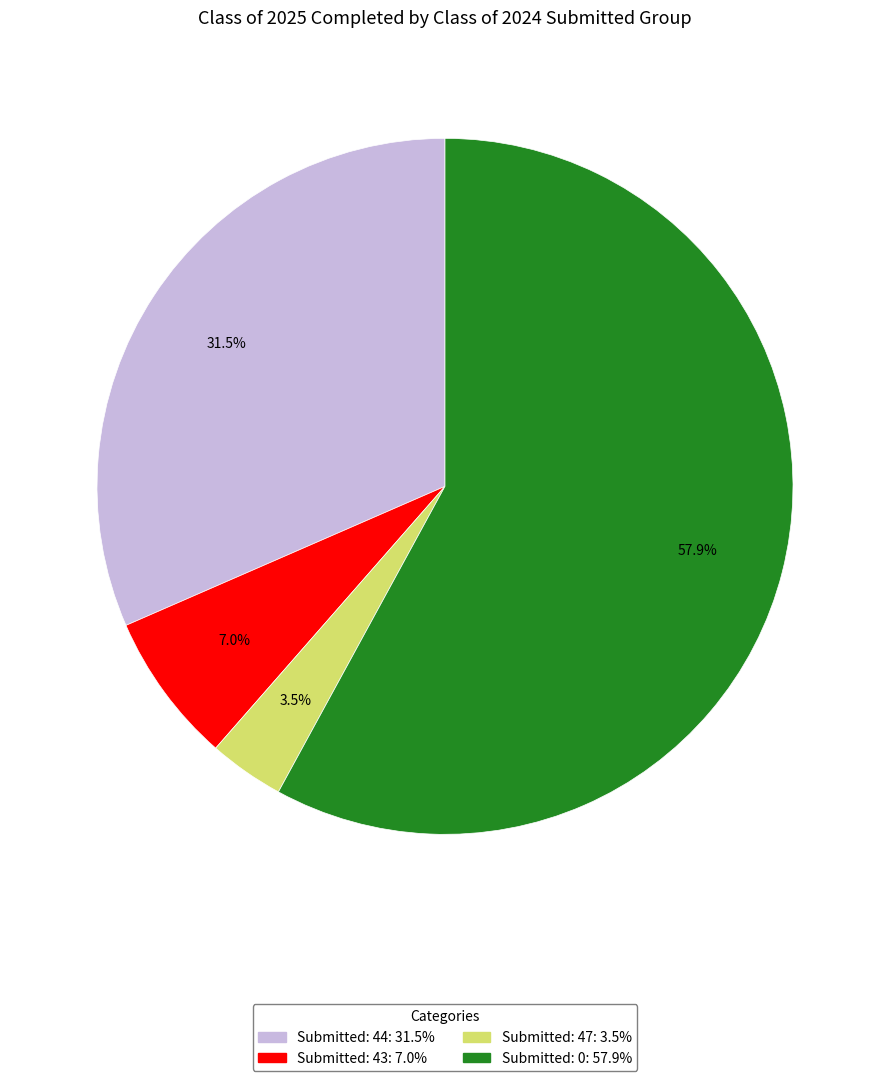

Is there any slice that represents more than half of the pie?

Yes